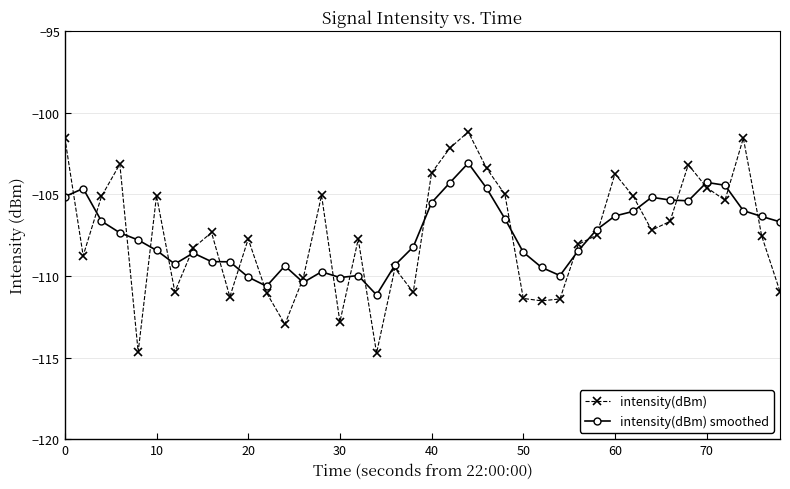

What is the maximum value shown in the chart?

-101.2